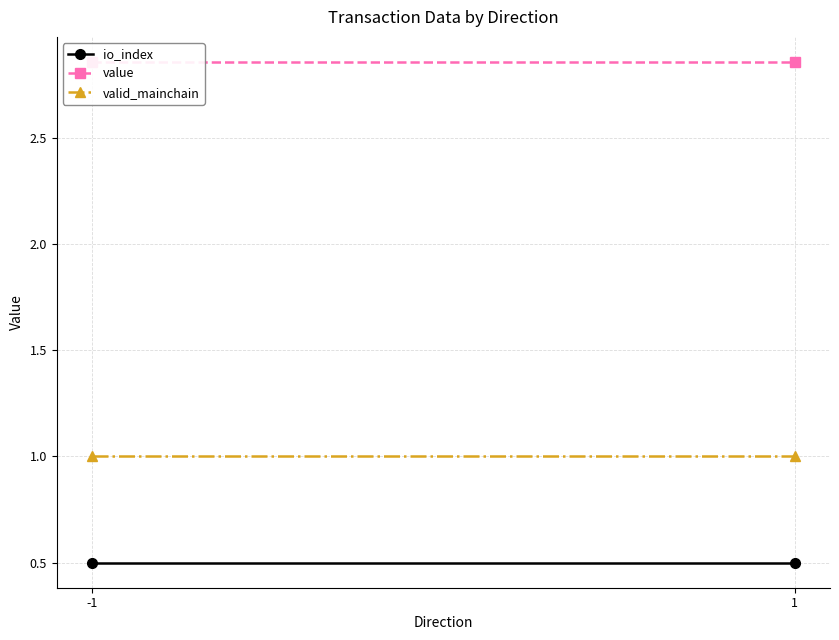

What is the approximate value of valid_mainchain at 1?

1.0